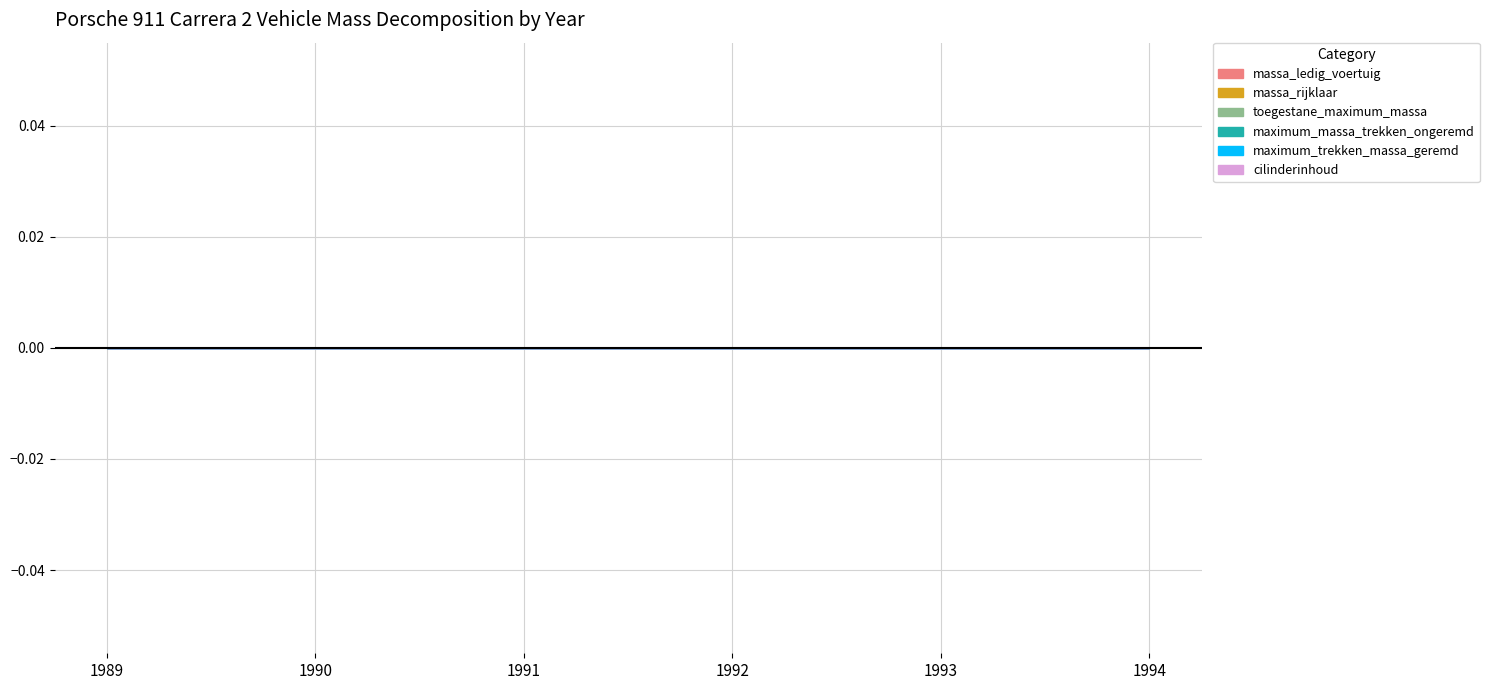

Which series has the largest total across all categories?

cilinderinhoud